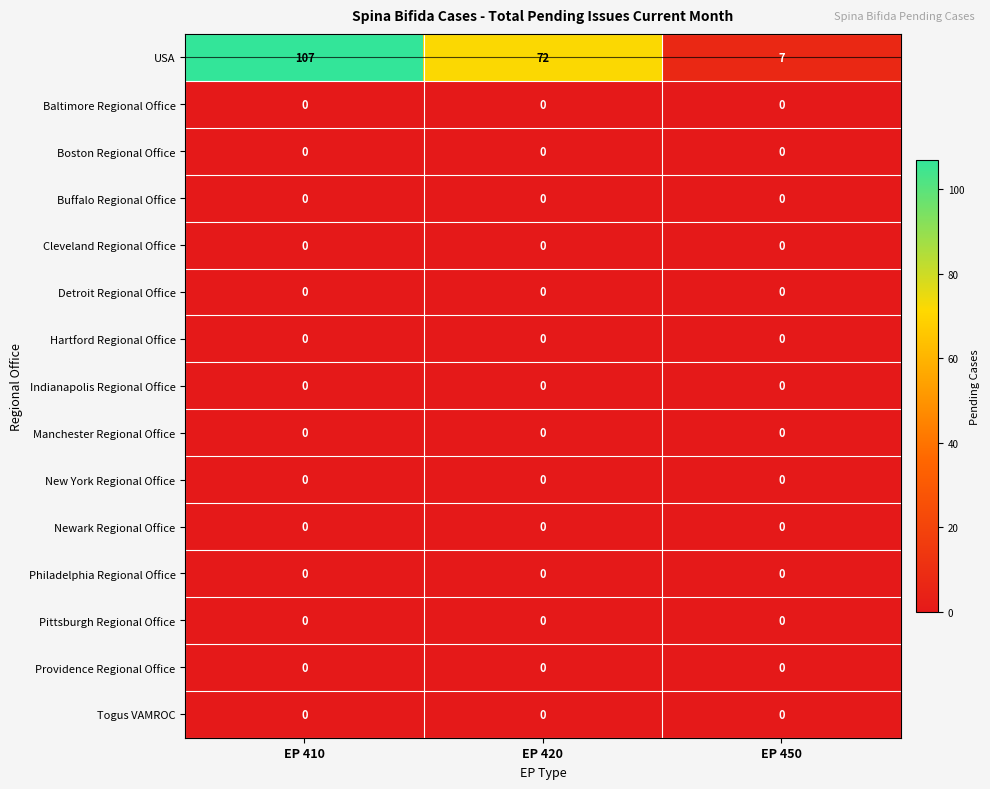

Which series changed the most between EP 420 and EP 450?

USA